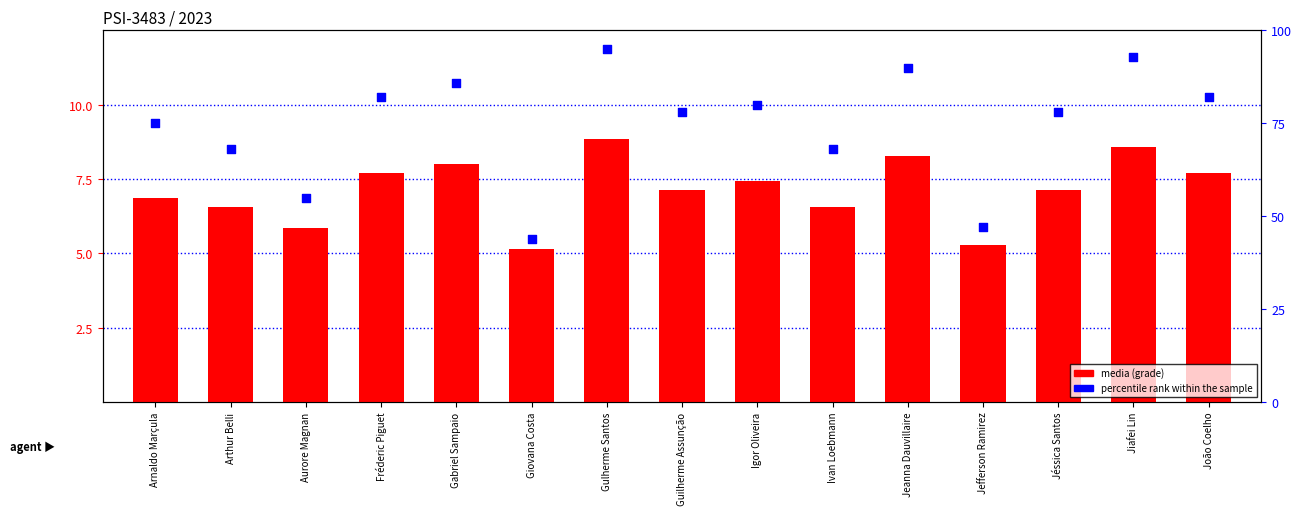

At how many categories does at least one series exceed 27?

15